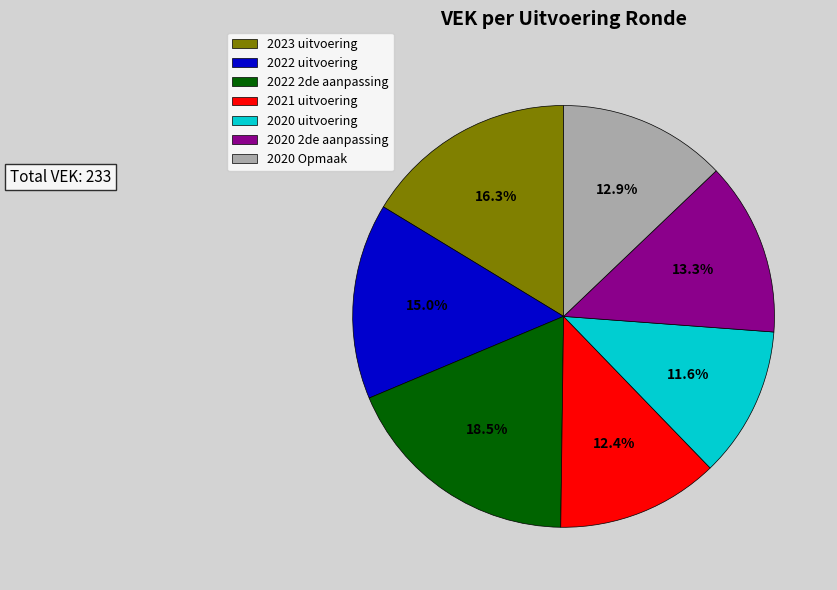

Count the number of slices in the pie.

7